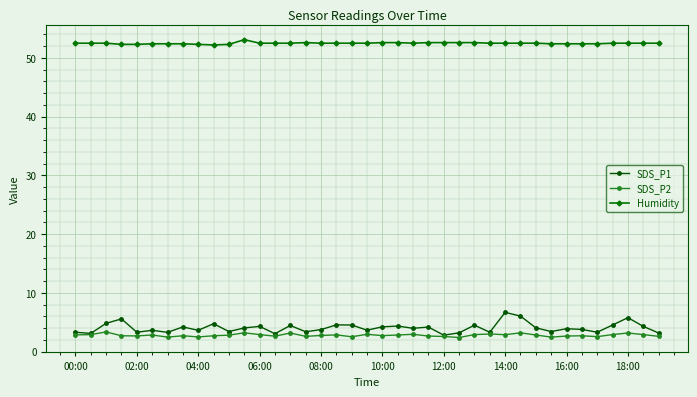

What are all the series names shown in the legend?

SDS_P1, SDS_P2, Humidity